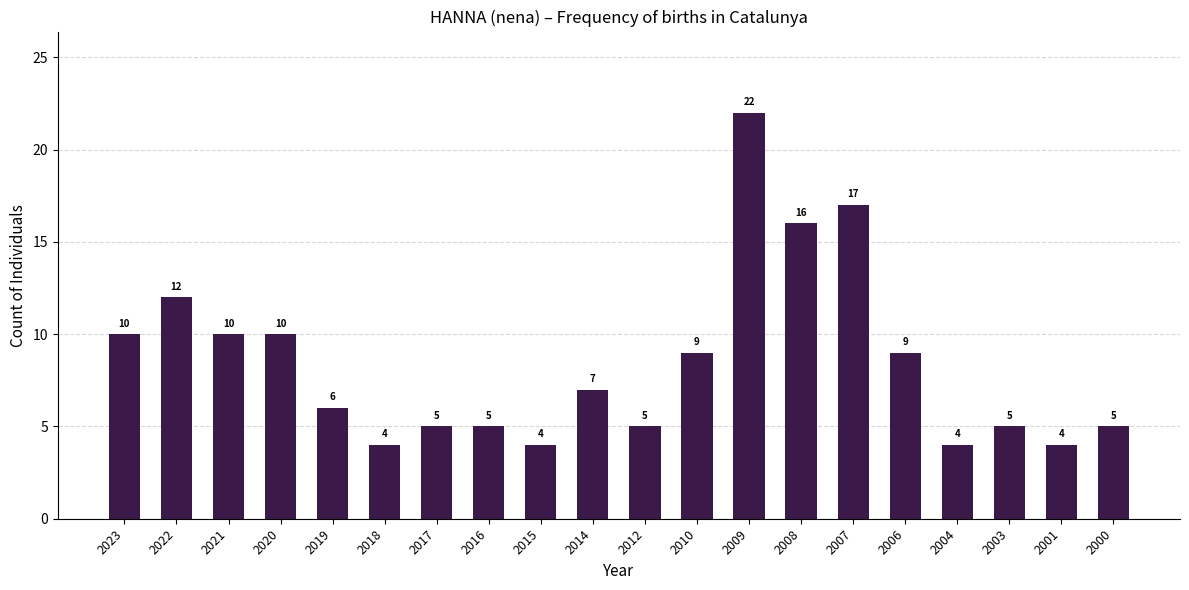

What is the value of the 4th bar from the left?

10